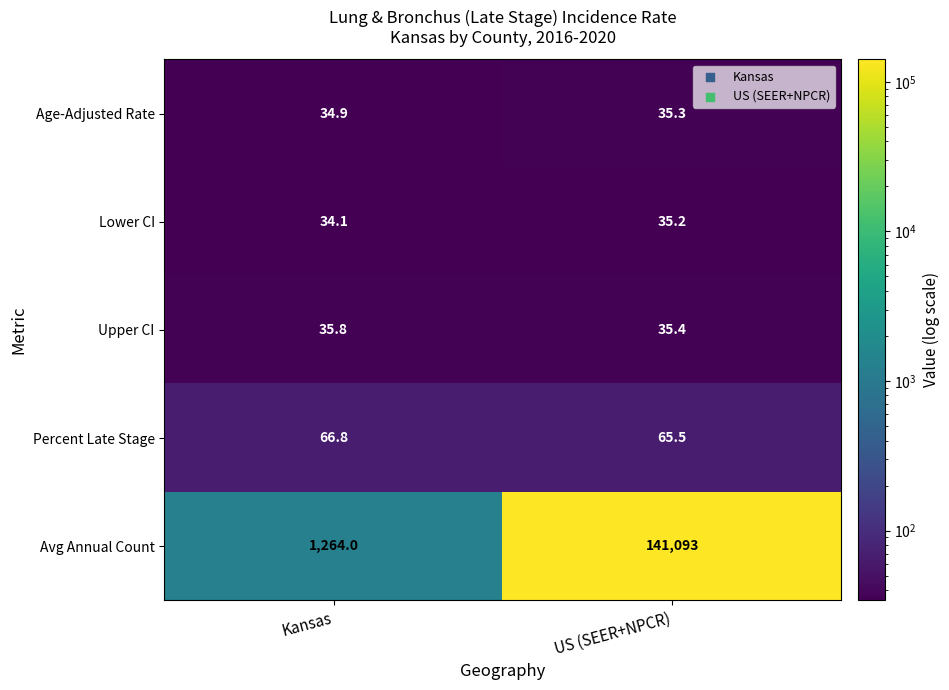

What is the total value across all series at US (SEER+NPCR)?

141264.4